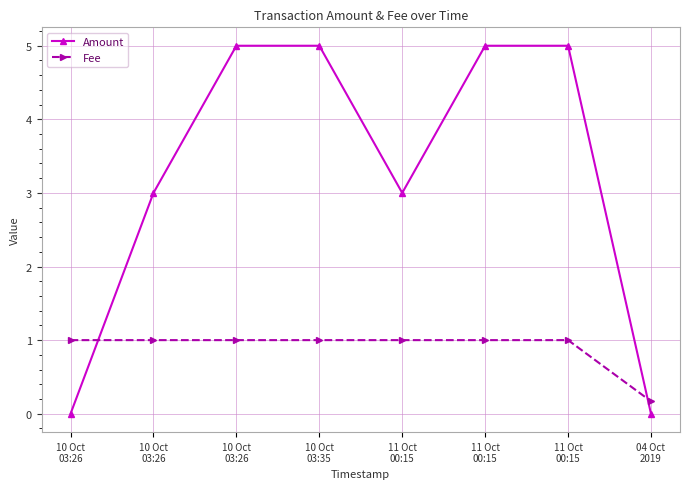

True or false: Amount and Fee cross at least once.

True